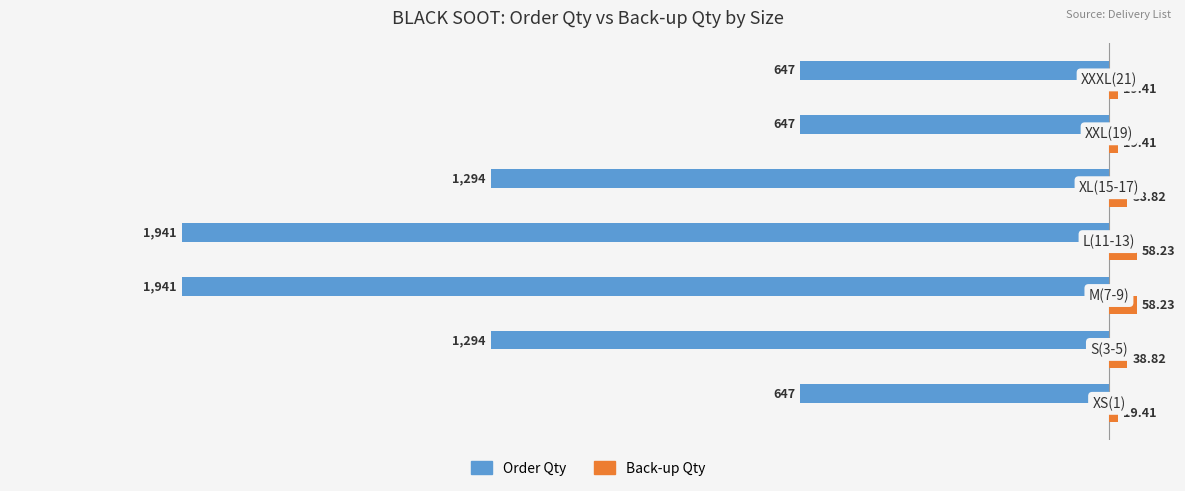

What is the average value of the Order Qty series?

-1201.6